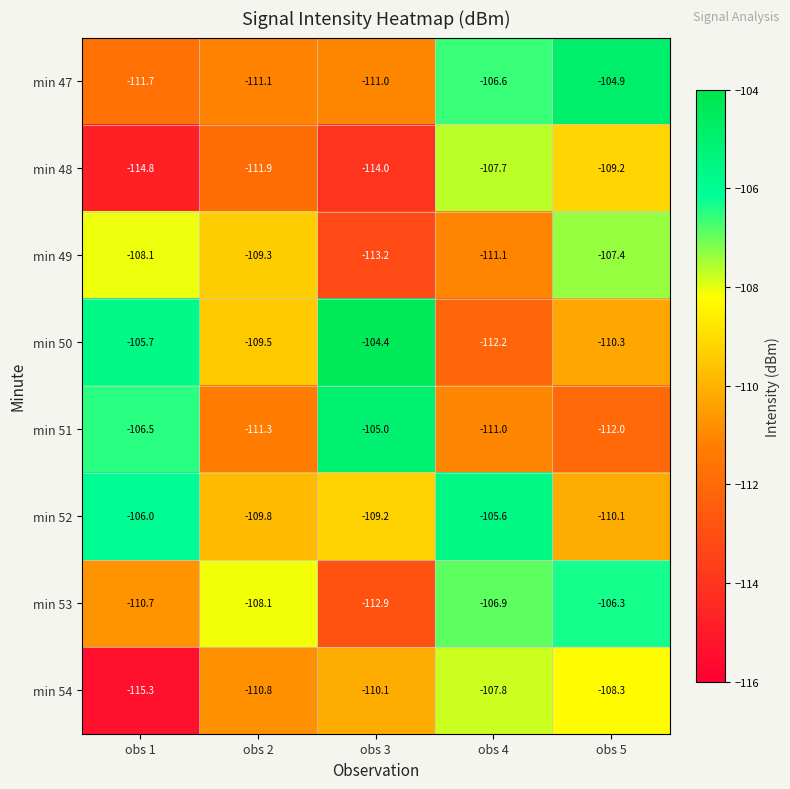

What is the sum of all min 53 values?

-544.9